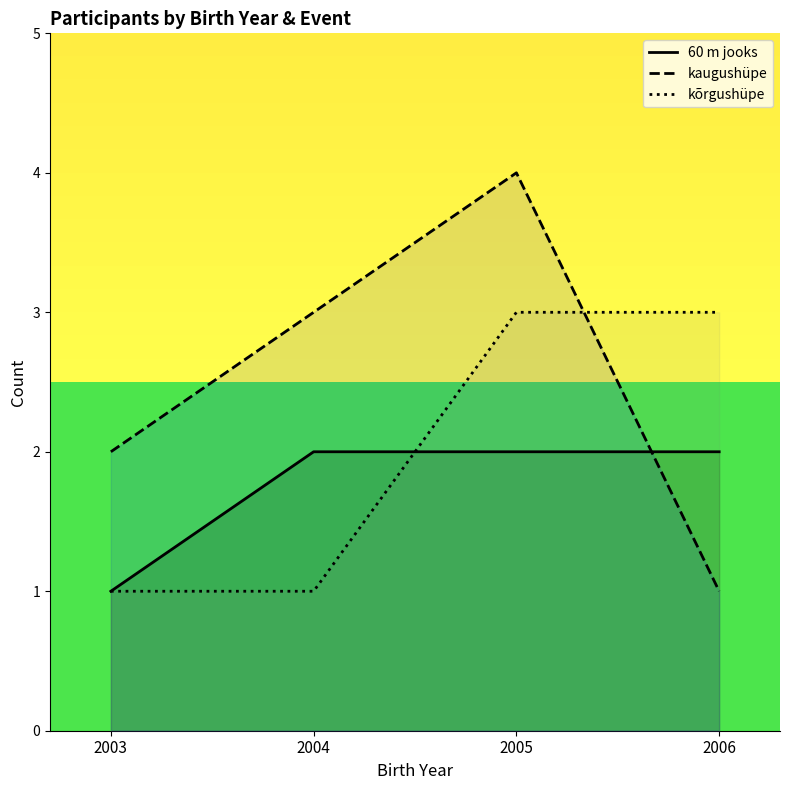

How many distinct data groups are displayed?

3